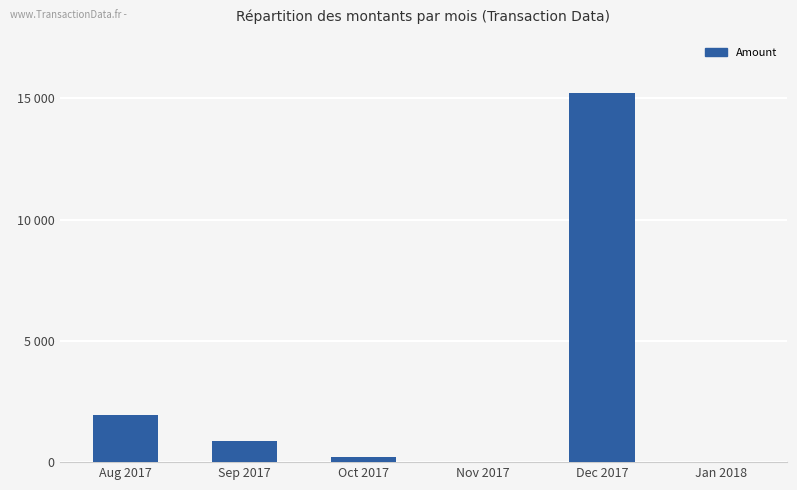

Count the number of categories in the chart.

6